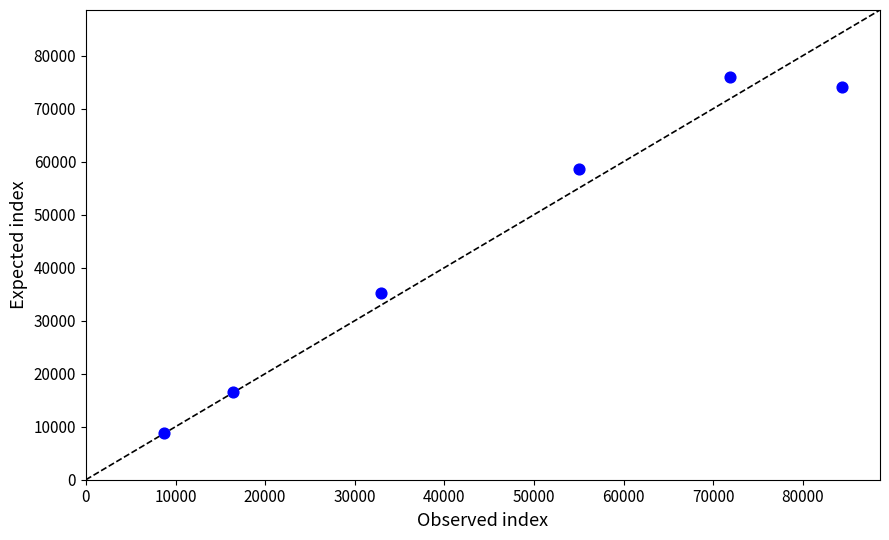

What is the range of X values (max minus min)?

75654